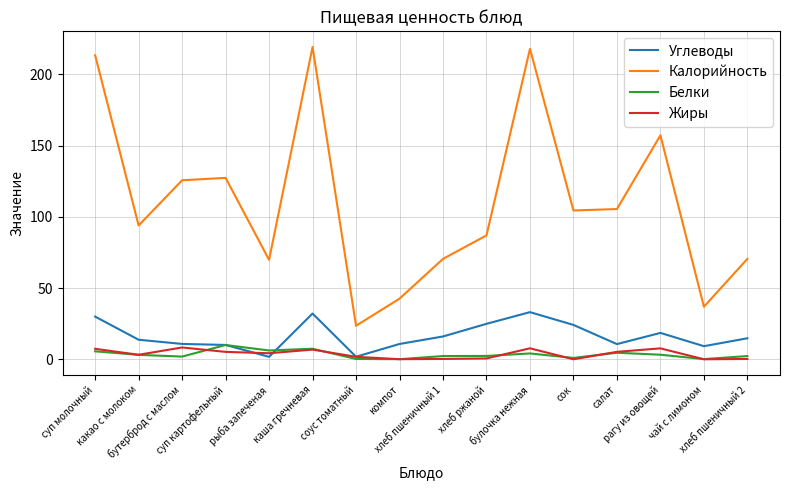

Which series has the widest spread of values?

Калорийность